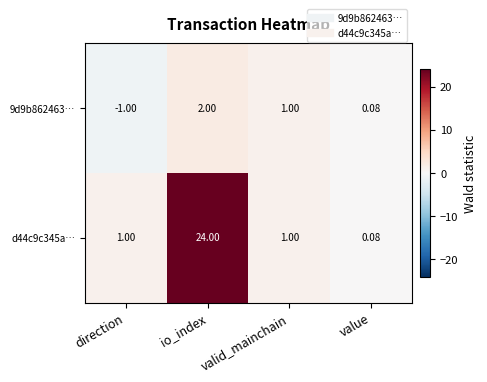

At how many categories does at least one series exceed 10?

1